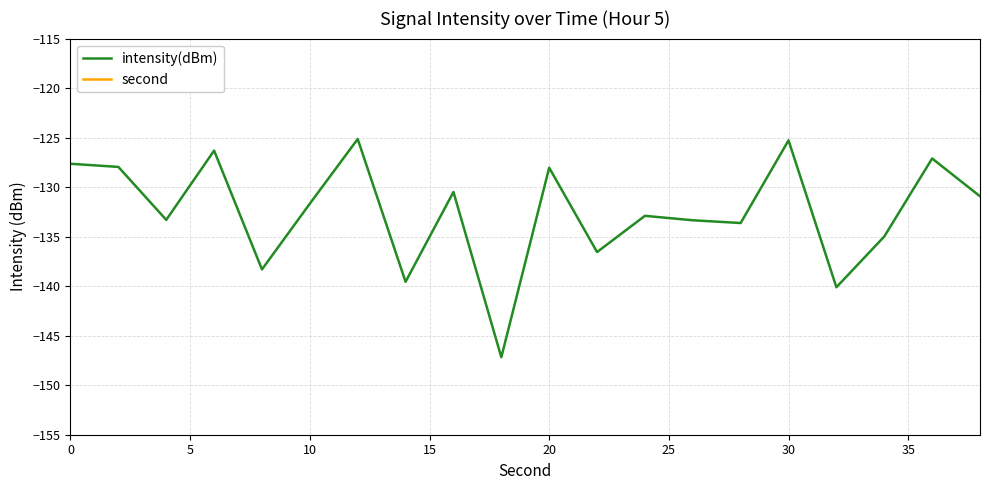

Reading left to right, what are all the values shown in this chart?

intensity(dBm): -127.6	-128.0	-133.3	-126.3	-138.3	-131.7	-125.1	-139.6	-130.5	-147.2	-128.0	-136.6	-132.9	-133.3	-133.6	-125.3	-140.1	-135.0	-127.1	-130.9
second: 0.0	2.0	4.0	6.0	8.0	10.0	12.0	14.0	16.0	18.0	20.0	22.0	24.0	26.0	28.0	30.0	32.0	34.0	36.0	38.0